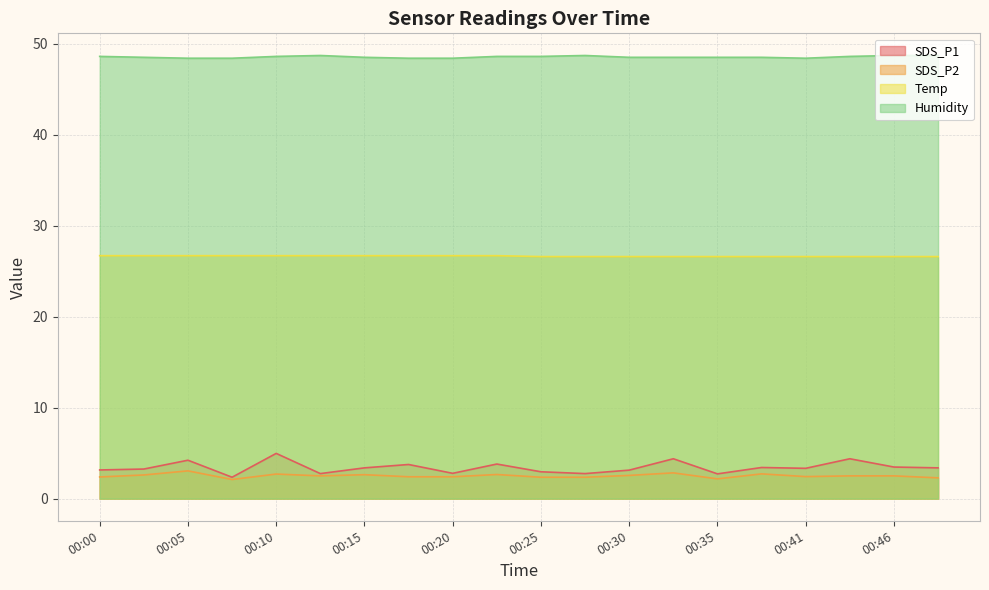

True or false: SDS_P1 and Temp cross at least once.

False